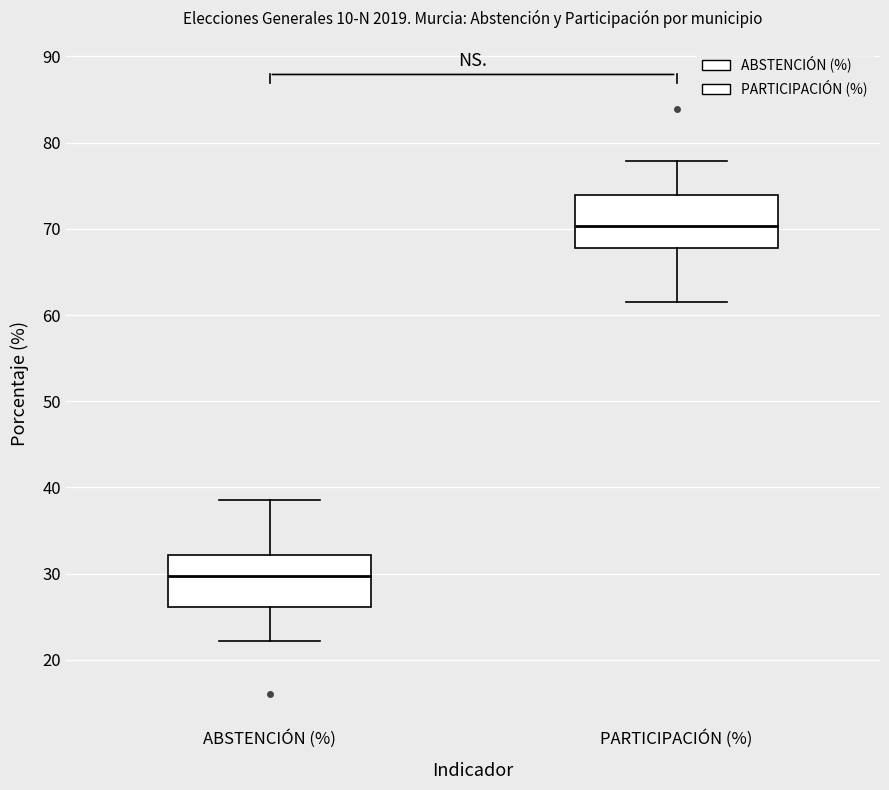

Reading left to right, read every box against the y-axis: the position of its median line, the range the box covers, and the ends of its whiskers. The values are not printed on the chart, so give them approximately, as read against the axis.

ABSTENCIÓN (%): median 30, box 26 to 32, whiskers 22 to 39
PARTICIPACIÓN (%): median 70, box 68 to 74, whiskers 61 to 78